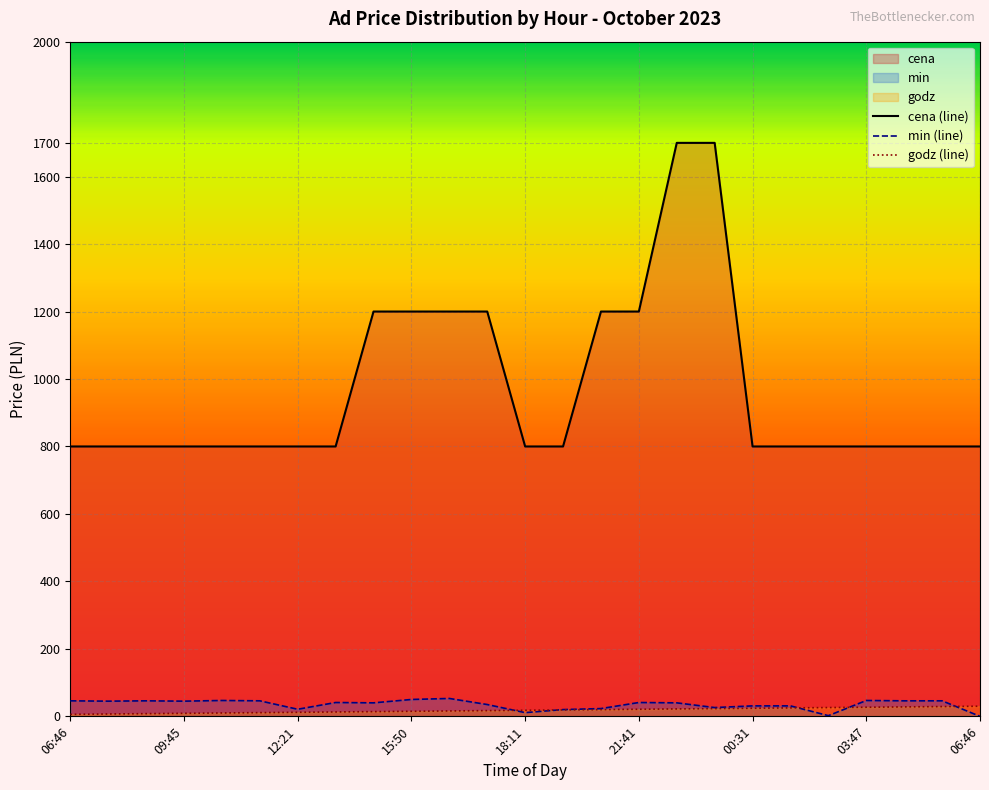

What is the minimum value for godz (line)?

6